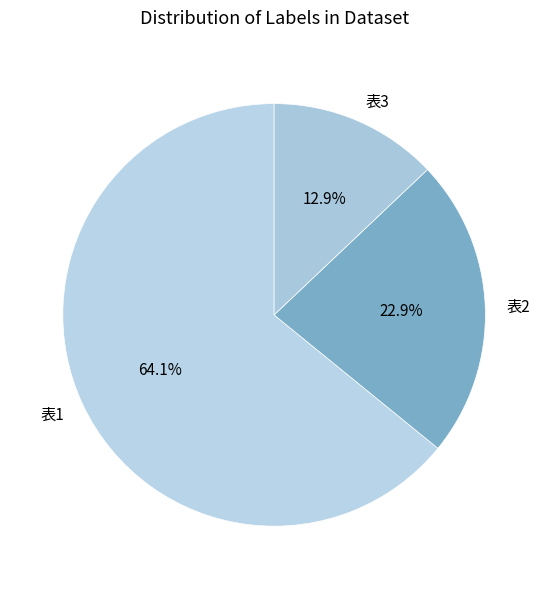

How many segments does this pie chart have?

3